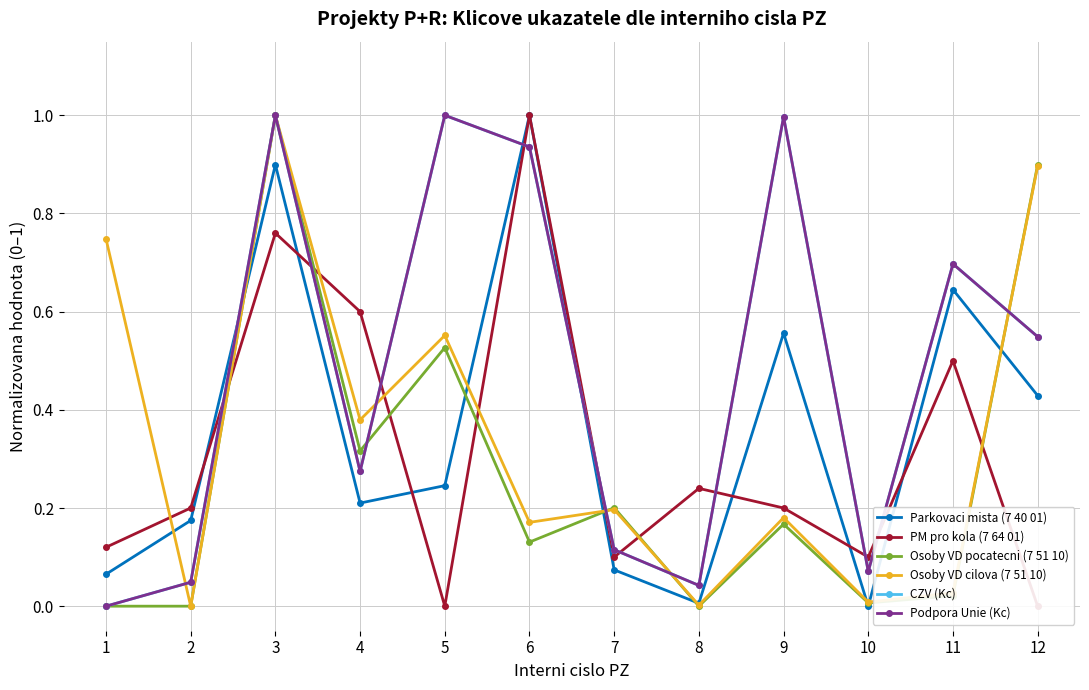

The value of Parkovaci mista (7 40 01) at 12 is 0.6. True or false?

False